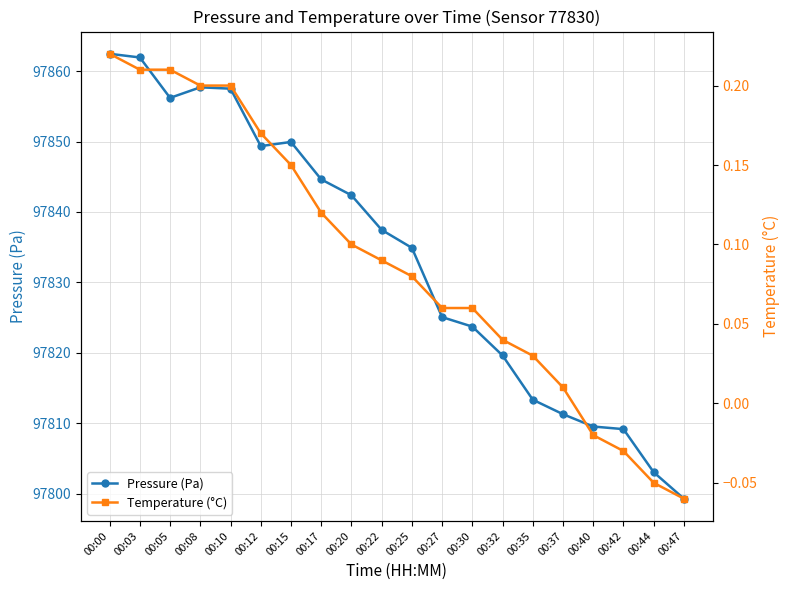

Does the chart display data point markers on the line(s)?

Yes